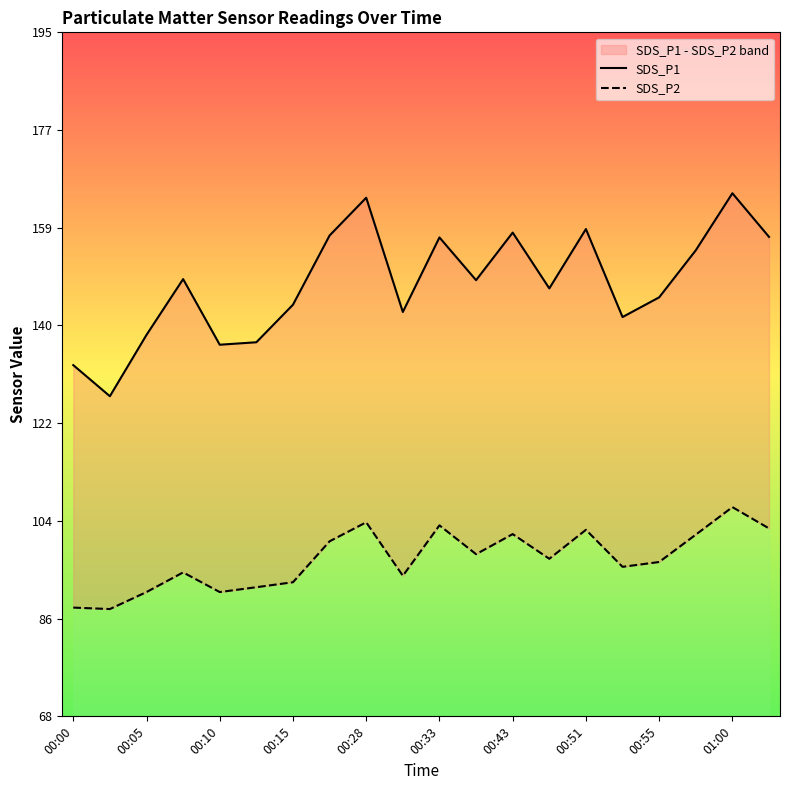

In SDS_P1, how many points are higher than both neighbors (excluding endpoints)?

6